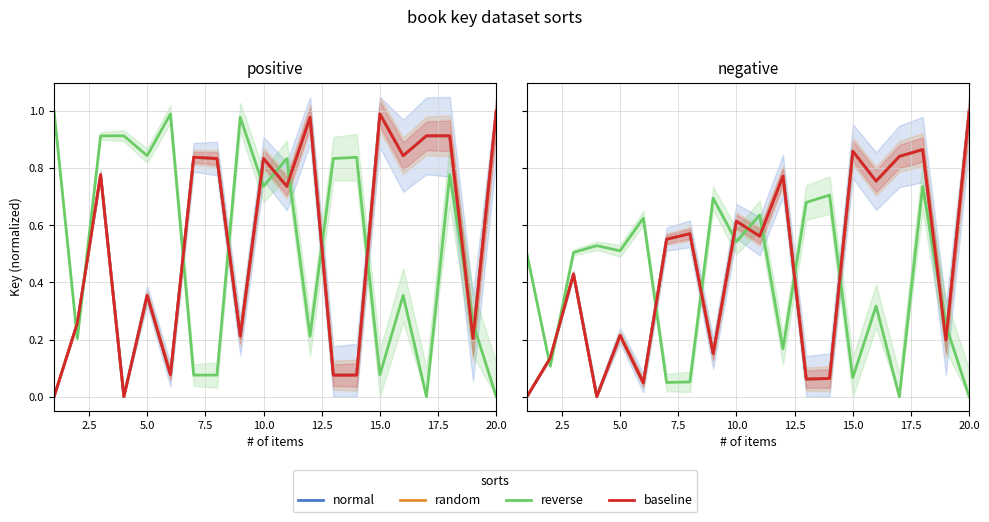

True or false: random has more than 1 points higher than both neighbors.

True